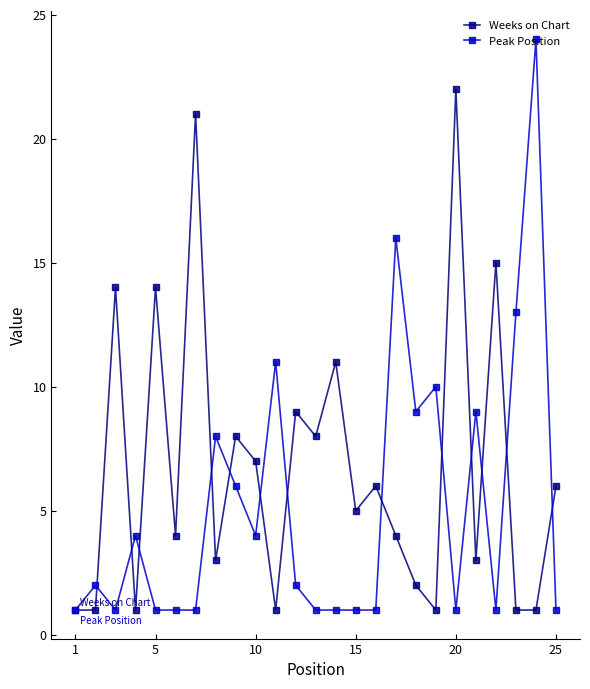

Which series has the largest total across all categories?

Weeks on Chart